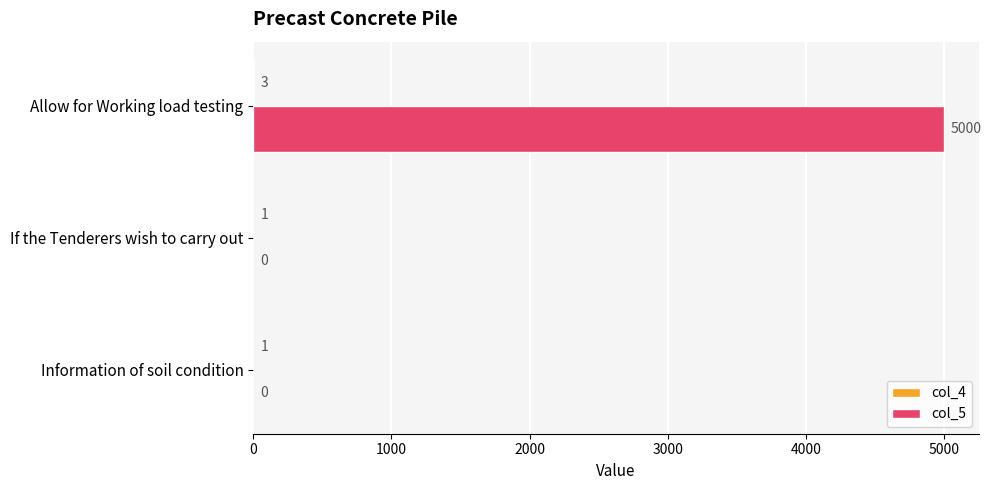

The col_5 series shows 2344 at Allow for Working load testing. True or false?

False